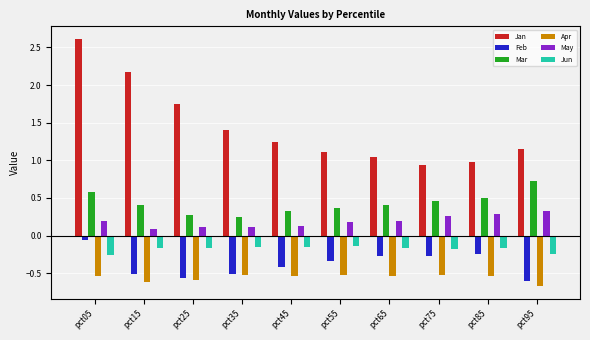

Which series changed the most between pct35 and pct95?

Mar